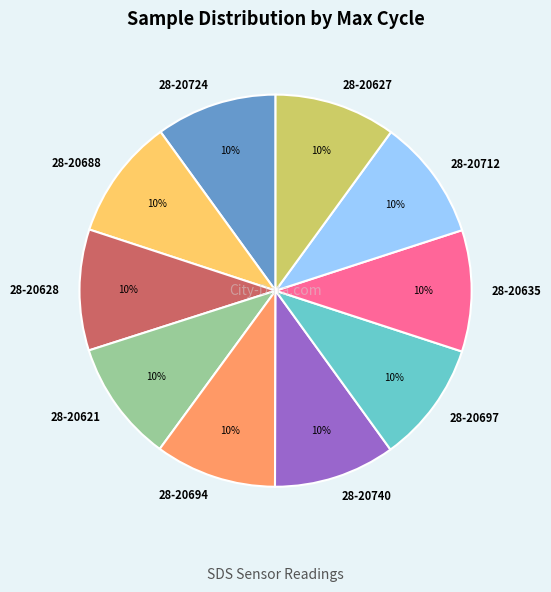

Count the number of slices in the pie.

10